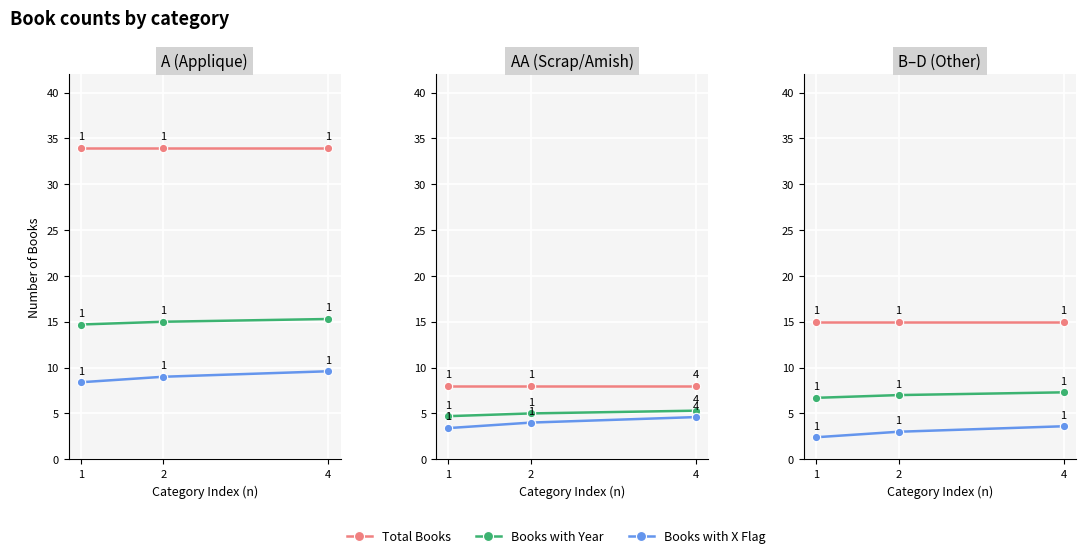

What is the spread (max minus min) of values at 1?

12.6